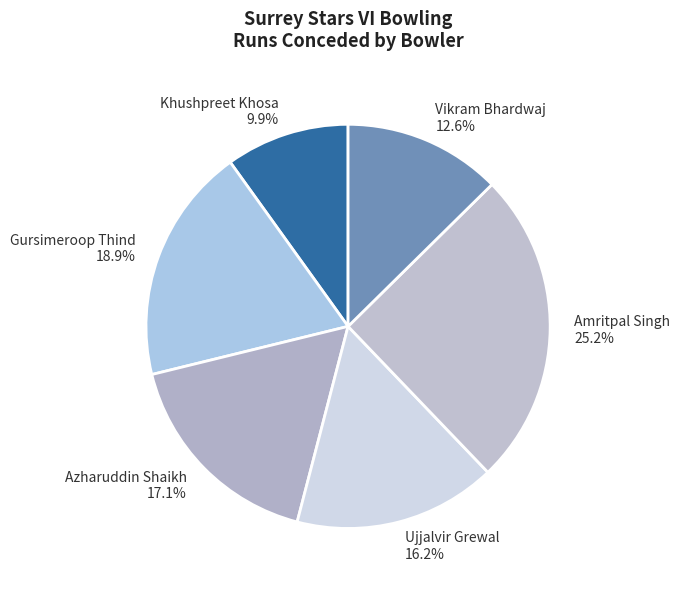

How many segments does this pie chart have?

6